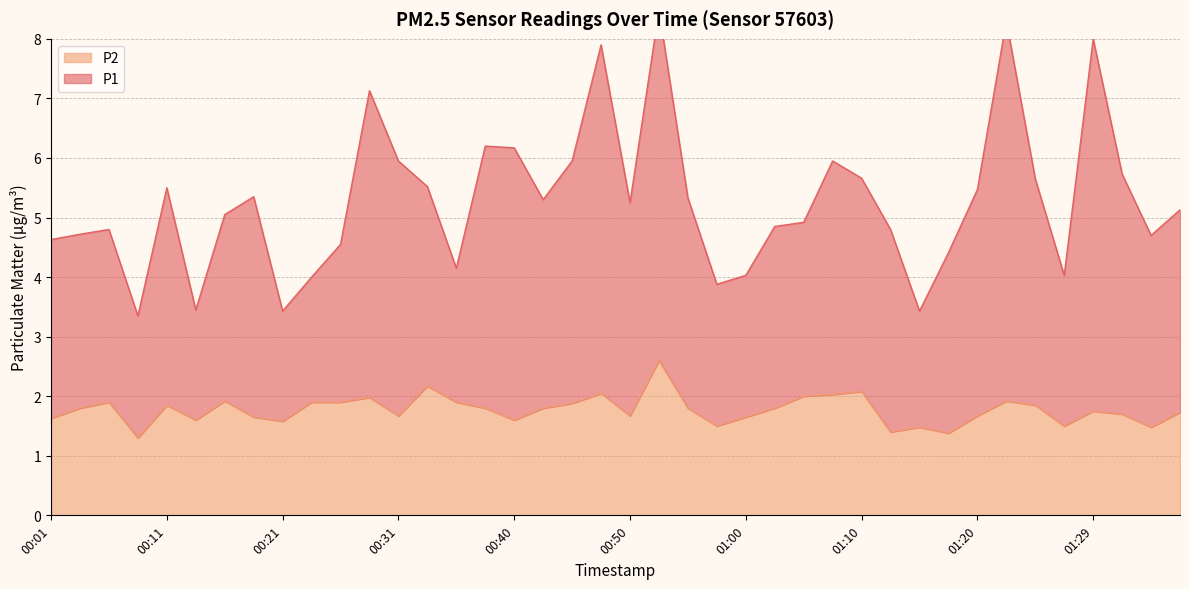

The value of P1 at 00:45 is 6.0. True or false?

True